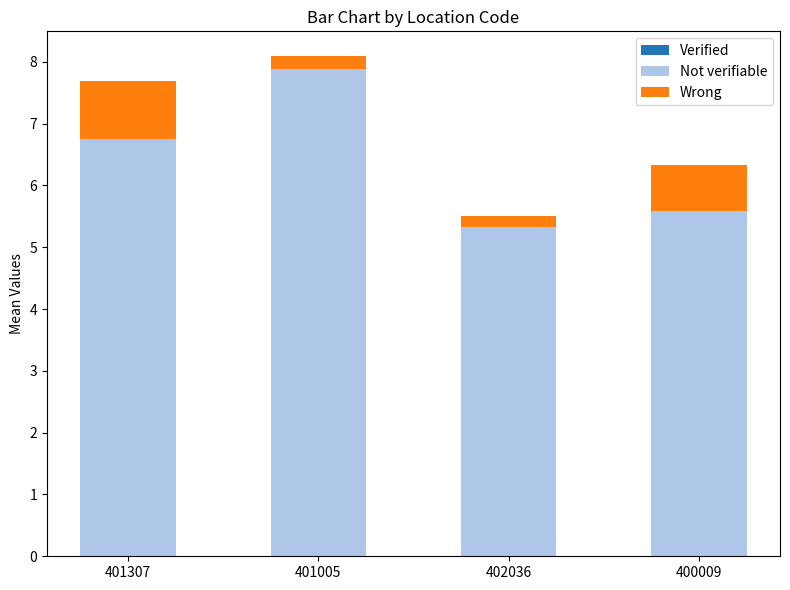

Read the Not verifiable value at 401005.

7.9